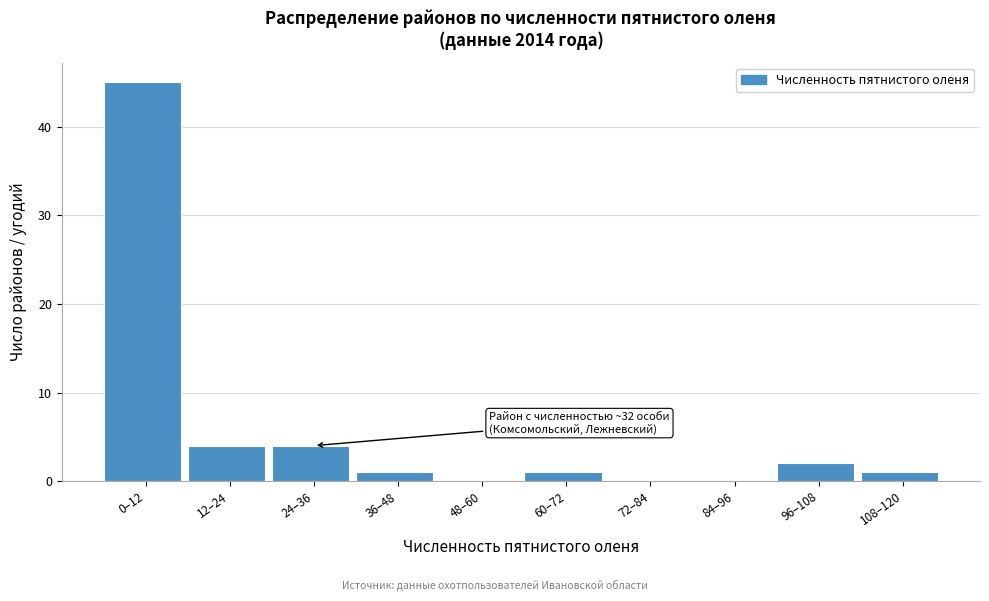

Reading right to left, what are all the values shown in this chart?

108–120=1	96–108=2	84–96=0	72–84=0	60–72=1	48–60=0	36–48=1	24–36=4	12–24=4	0–12=45